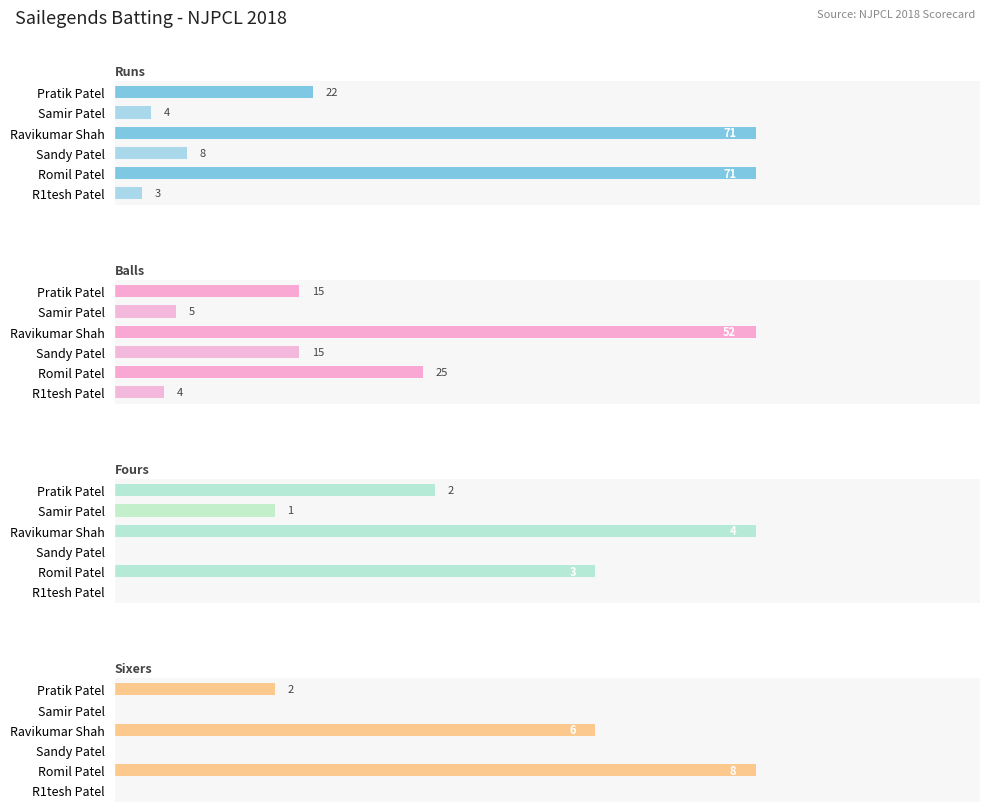

Does the chart contain any negative values?

No